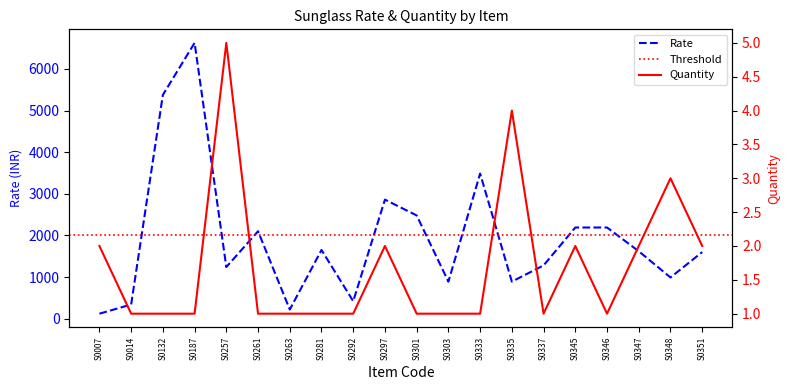

Reading left to right, list all the values displayed in this chart.

Rate: S0007=120	S0014=340	S0132=5375	S0187=6625	S0257=1240	S0261=2100	S0263=220	S0281=1650	S0292=420	S0297=2860	S0301=2480	S0303=890	S0333=3485	S0335=890	S0337=1280	S0345=2190	S0346=2190	S0347=1620	S0348=990	S0351=1600
Quantity: S0007=2	S0014=1	S0132=1	S0187=1	S0257=5	S0261=1	S0263=1	S0281=1	S0292=1	S0297=2	S0301=1	S0303=1	S0333=1	S0335=4	S0337=1	S0345=2	S0346=1	S0347=2	S0348=3	S0351=2